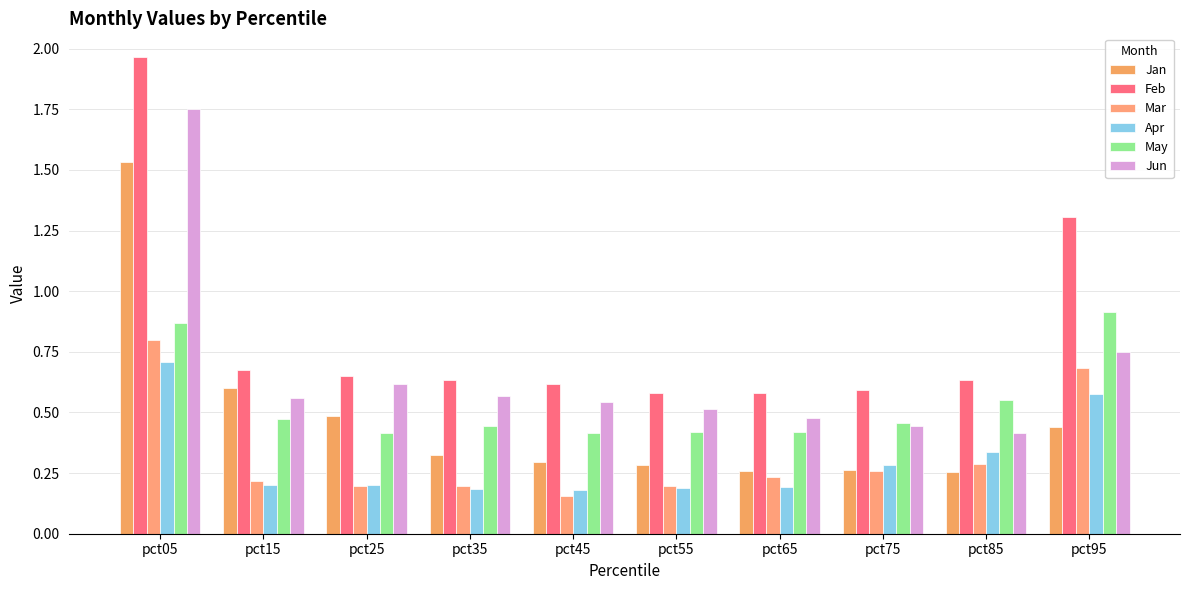

What is the minimum value for Jun?

0.4